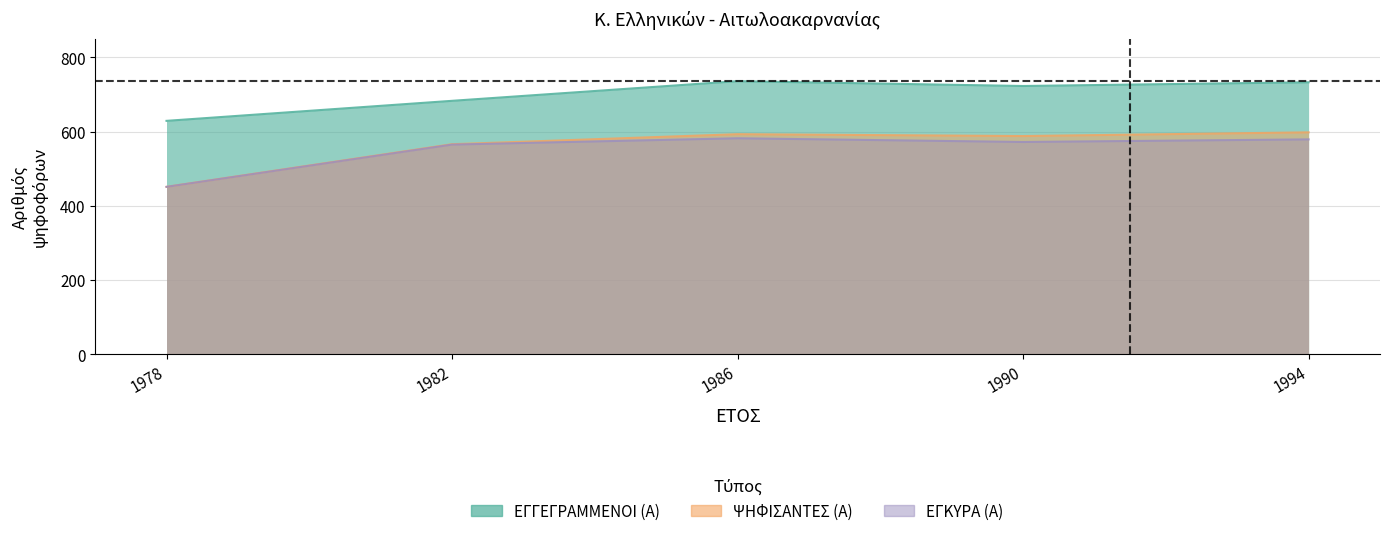

Where is the first local minimum for ΕΓΚΥΡΑ (Α)?

1990